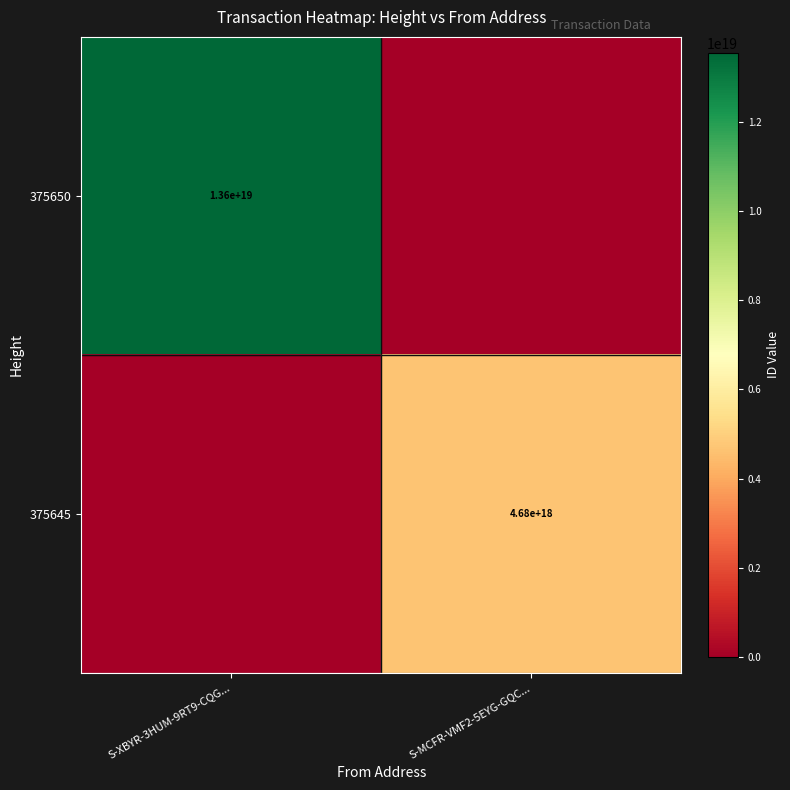

True or false: 375650 has a value of 23289118254133932032 at S-XBYR-3HUM-9RT9-CQG....

False